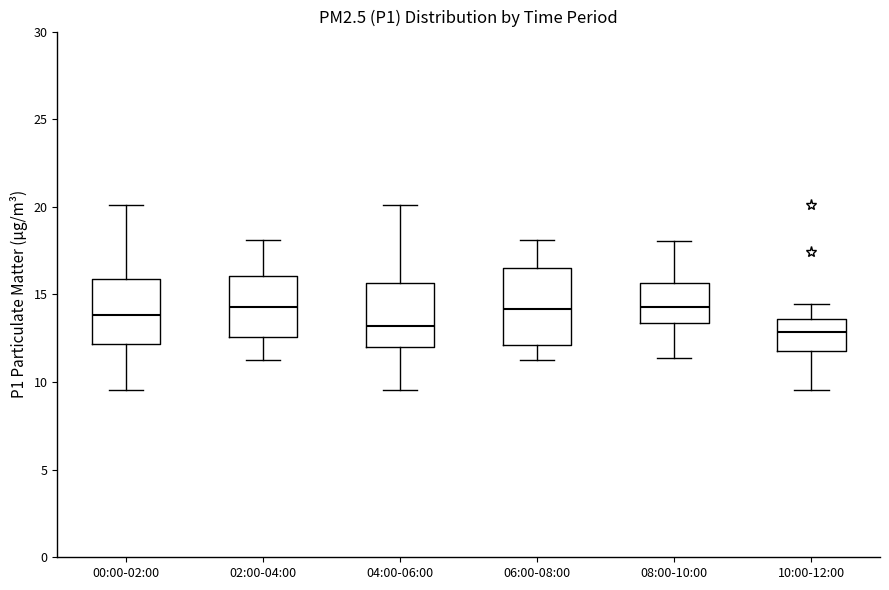

Comparing the boxes themselves (not the whiskers), which one is the tallest?

06:00-08:00